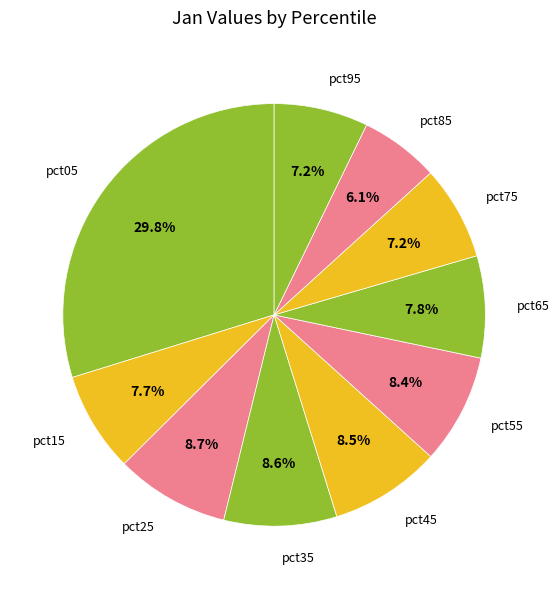

Is there any slice that represents more than half of the pie?

No